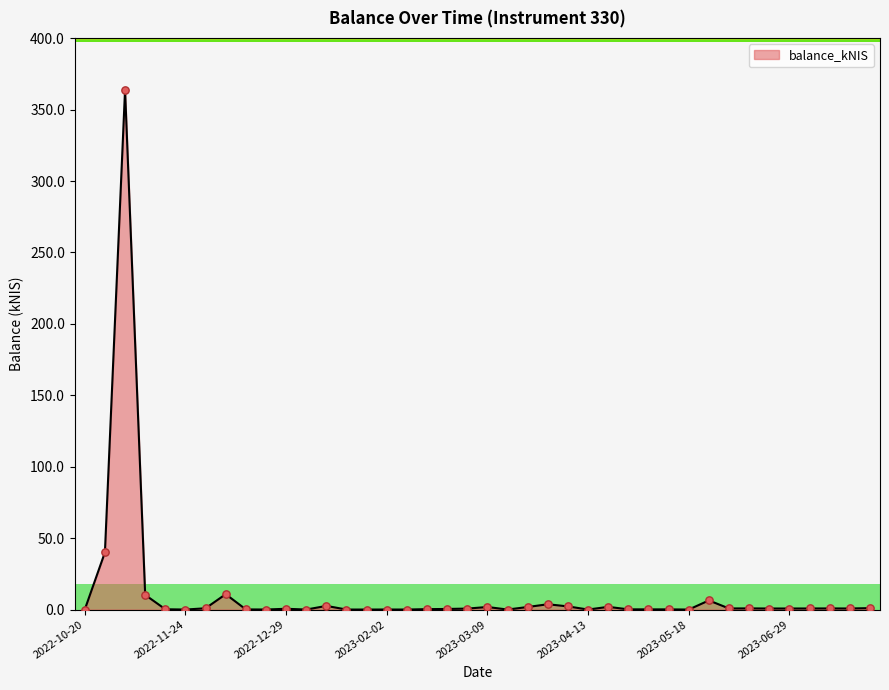

What is the difference between the maximum and minimum values?

363.8